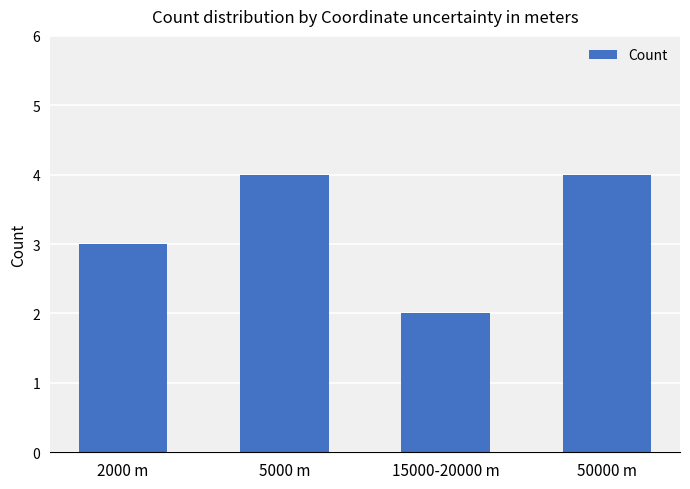

Reading left to right, extract all data points from this chart.

3	4	2	4